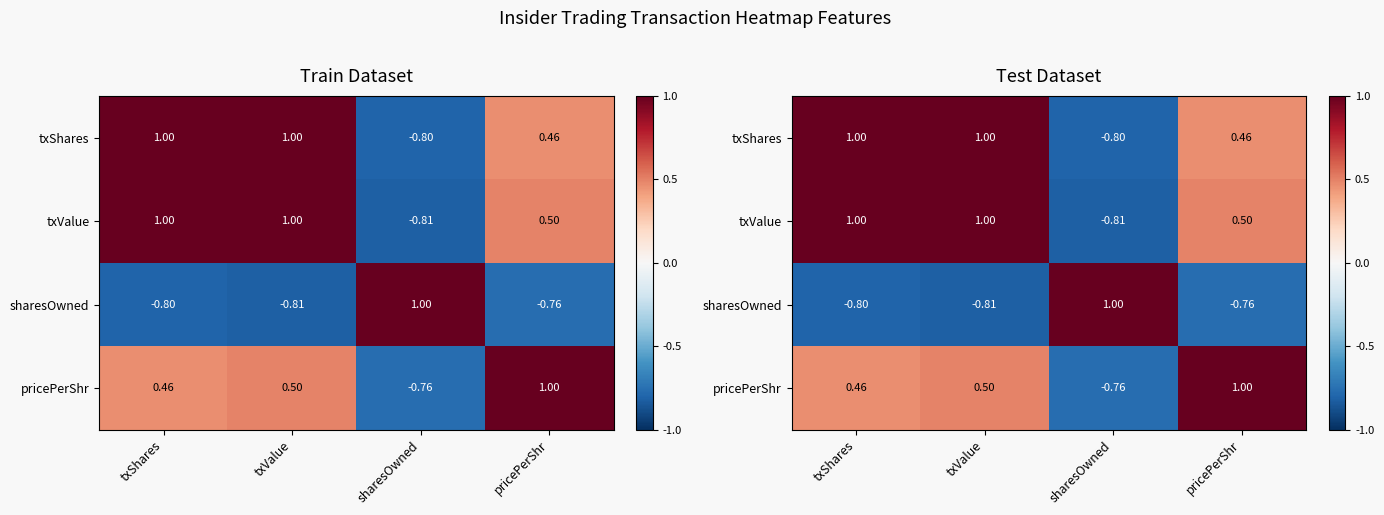

What is the difference between the maximum and minimum values in the txShares series?

1.8